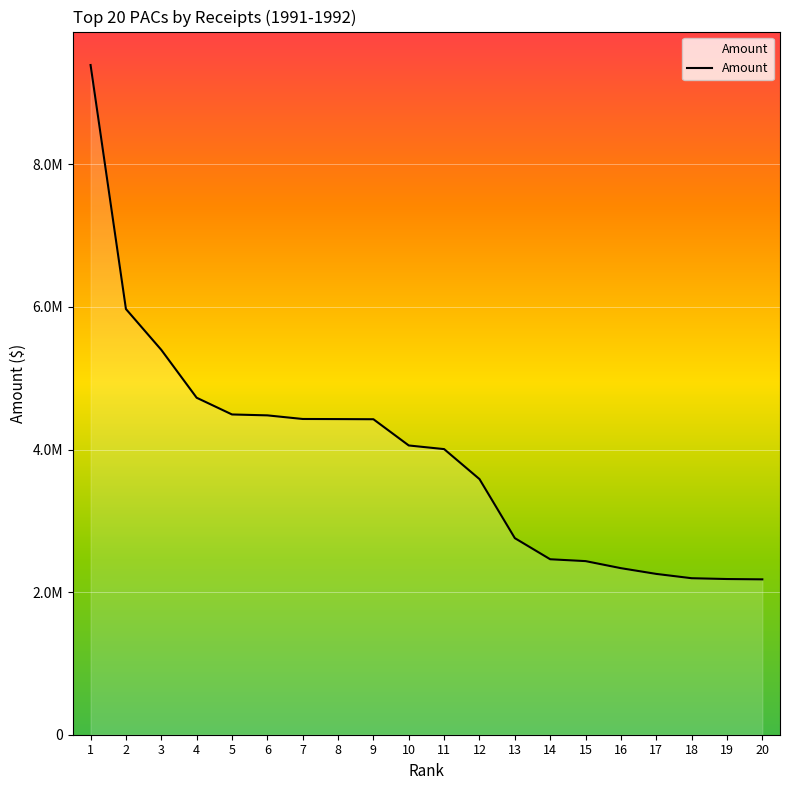

At which category does the chart reach its minimum across all series?

20